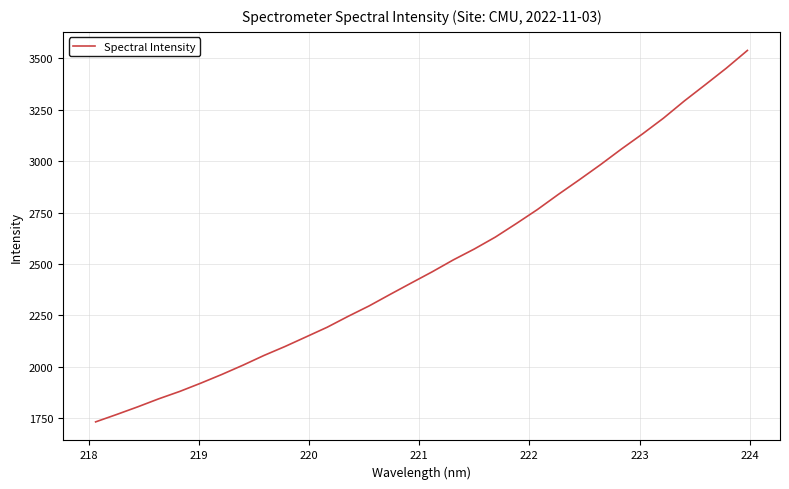

What is the greatest value displayed?

3538.6